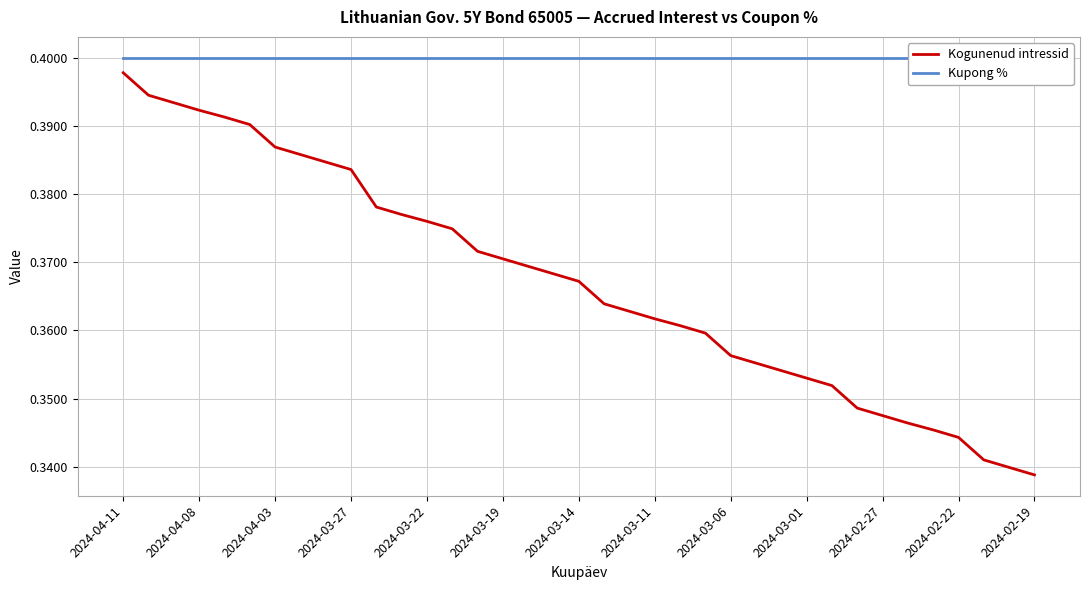

True or false: Kogunenud intressid and Kupong % intersect in this chart.

False